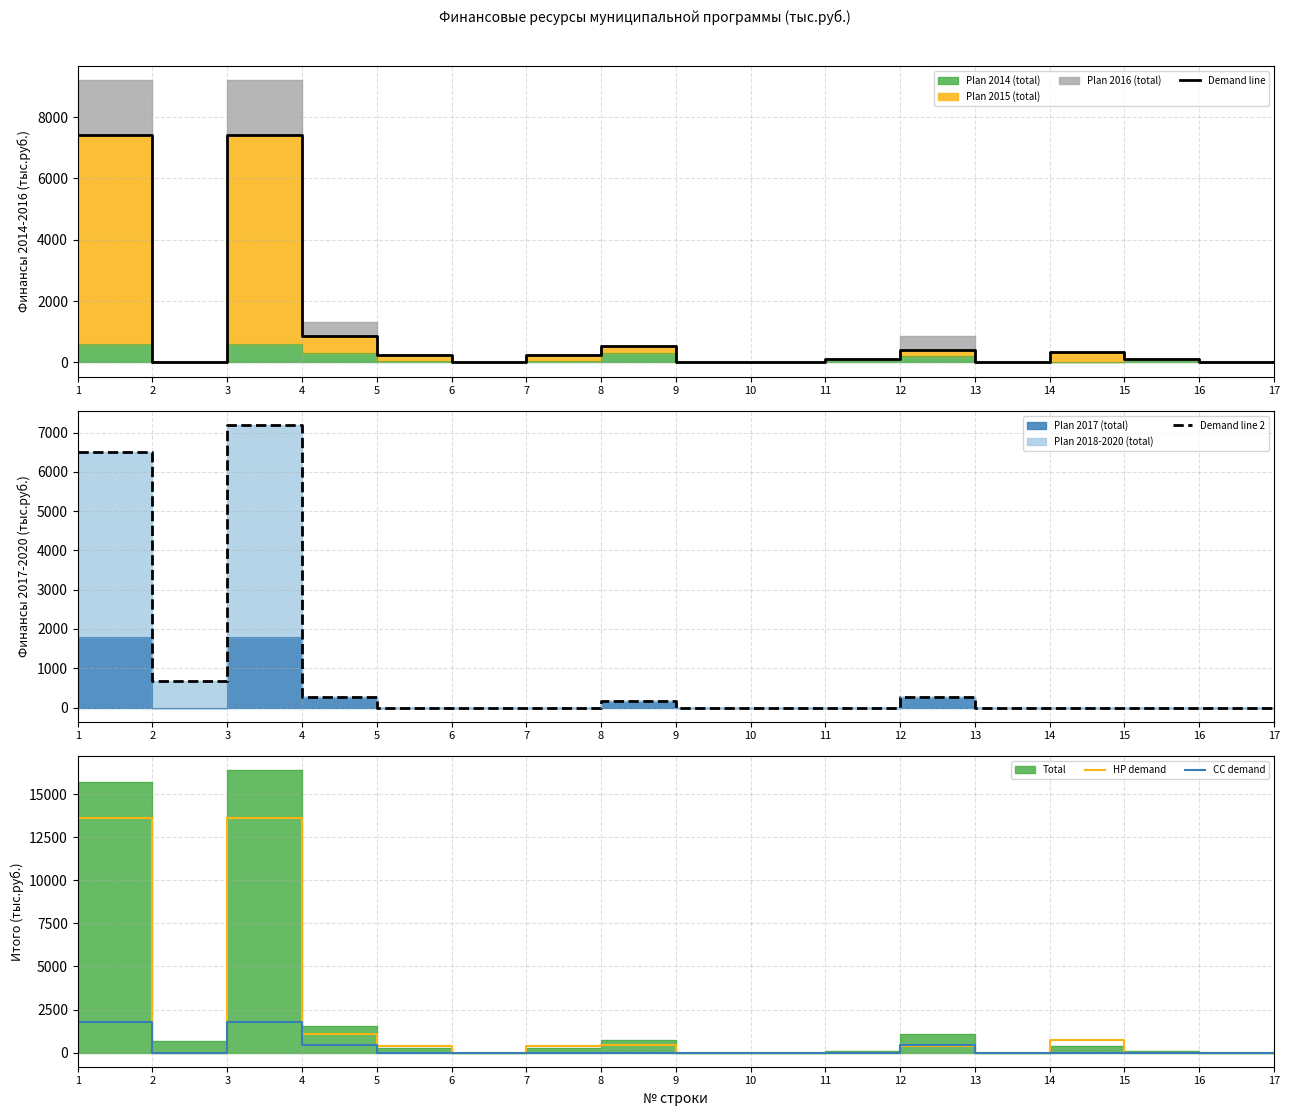

What is the difference between the highest and lowest values at 12?

167.0